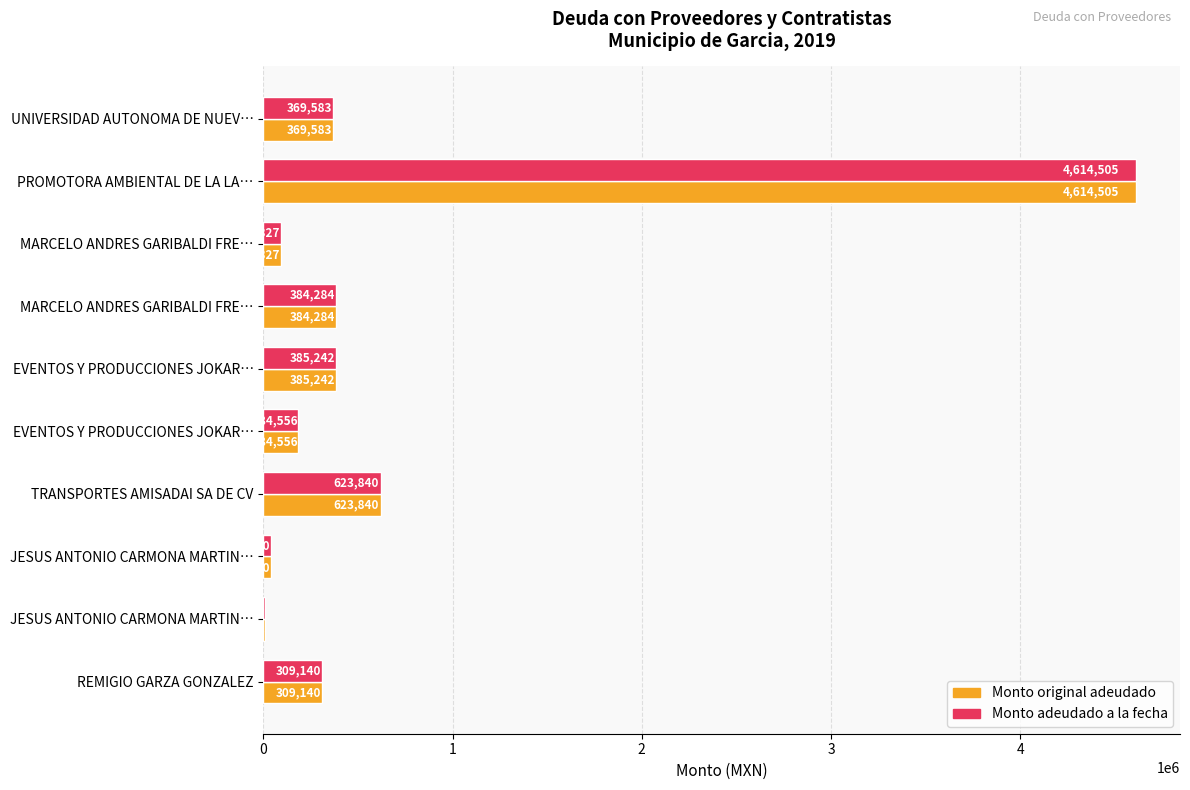

Reading left to right, extract all data points from this chart.

Monto original adeudado: 369582.7	4614504.6	90326.9	384283.9	385241.8	184556.0	623839.9	37990.0	9918.0	309140.0
Monto adeudado a la fecha: 369582.7	4614504.6	90326.9	384283.9	385241.8	184556.0	623839.9	37990.0	9918.0	309140.0